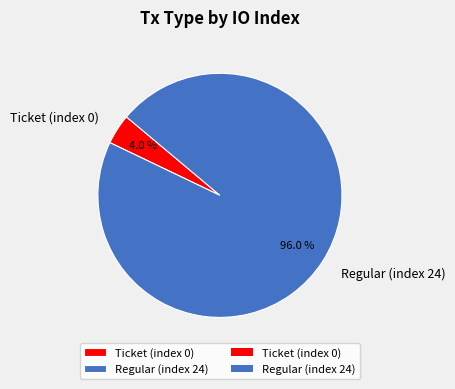

Rank the categories by value from highest to lowest.

Regular (index 24), Ticket (index 0)